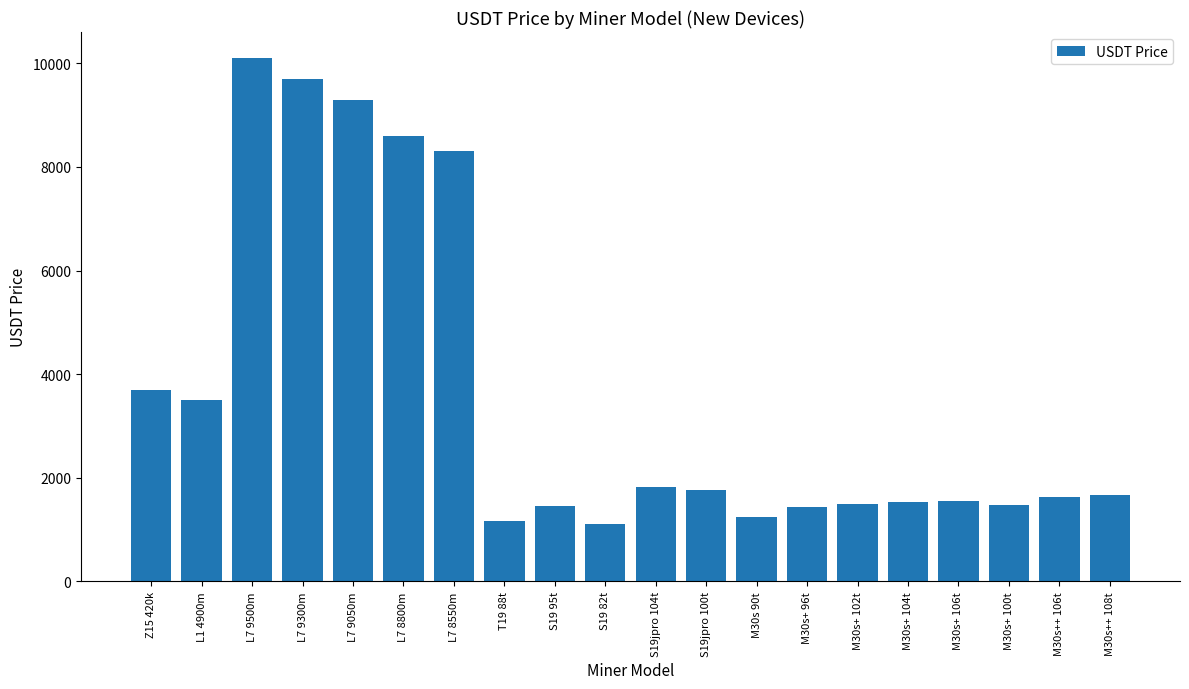

True or false: the data shows 1818 at S19jpro 104t.

True